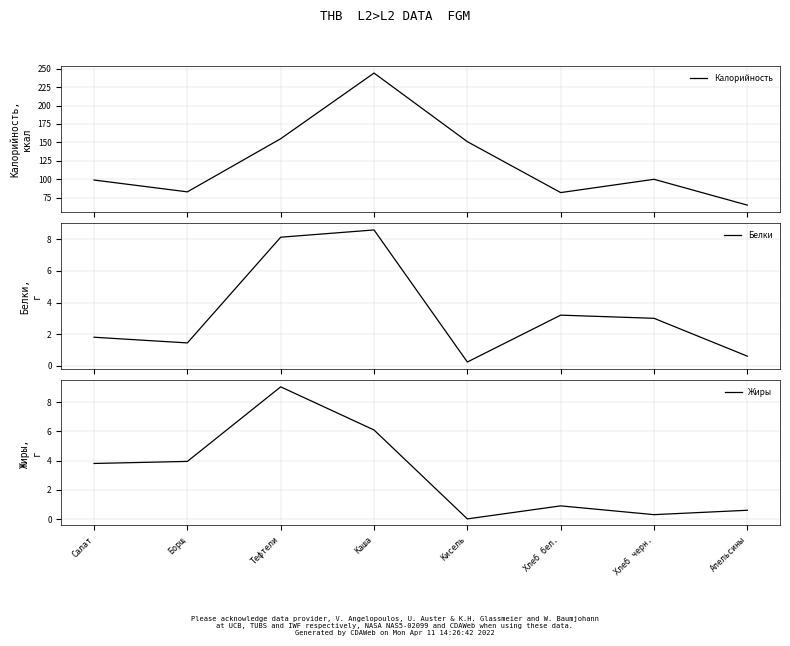

List the series in order of their peak value, lowest first.

Белки, Жиры, Калорийность